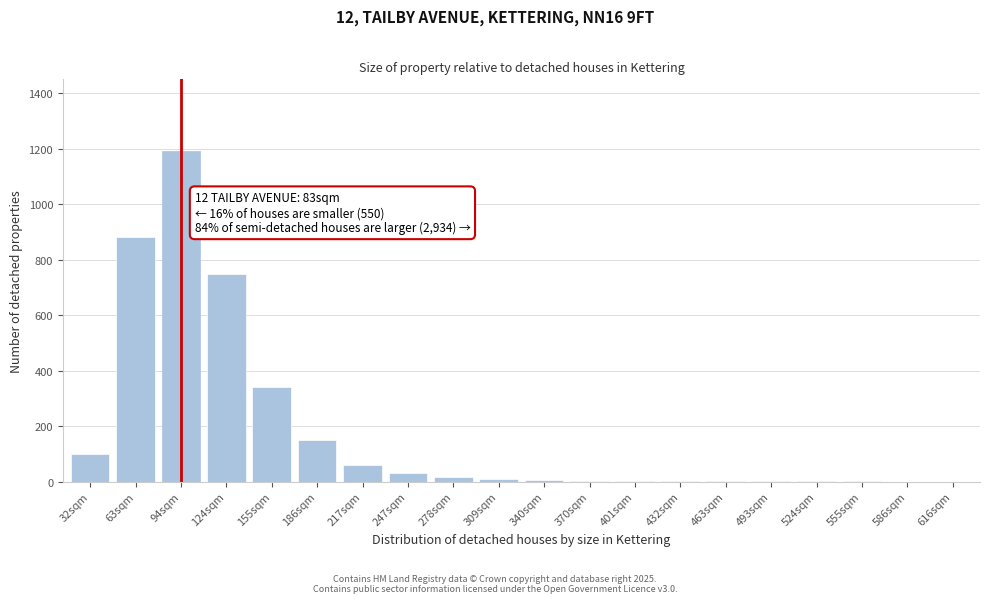

True or false: the data shows 0 at 586sqm.

True